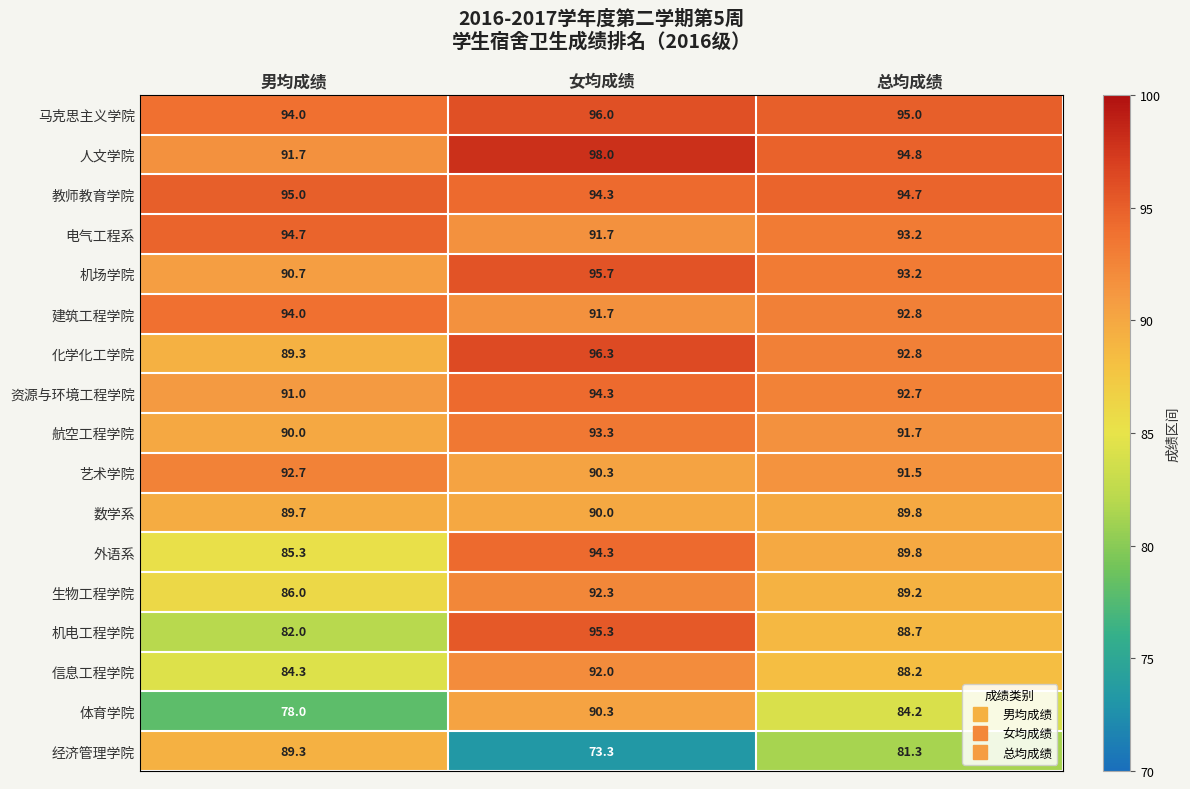

Which category has the highest value in the 机场学院 series?

女均成绩